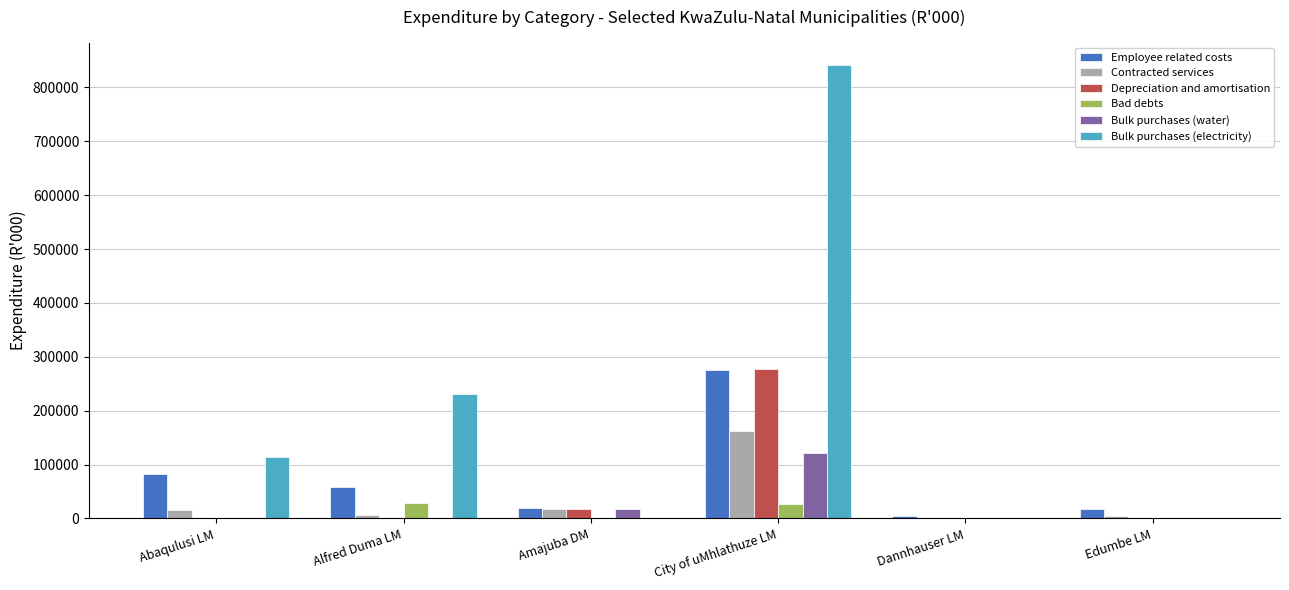

The Bulk purchases (electricity) series shows 435026 at Edumbe LM. True or false?

False